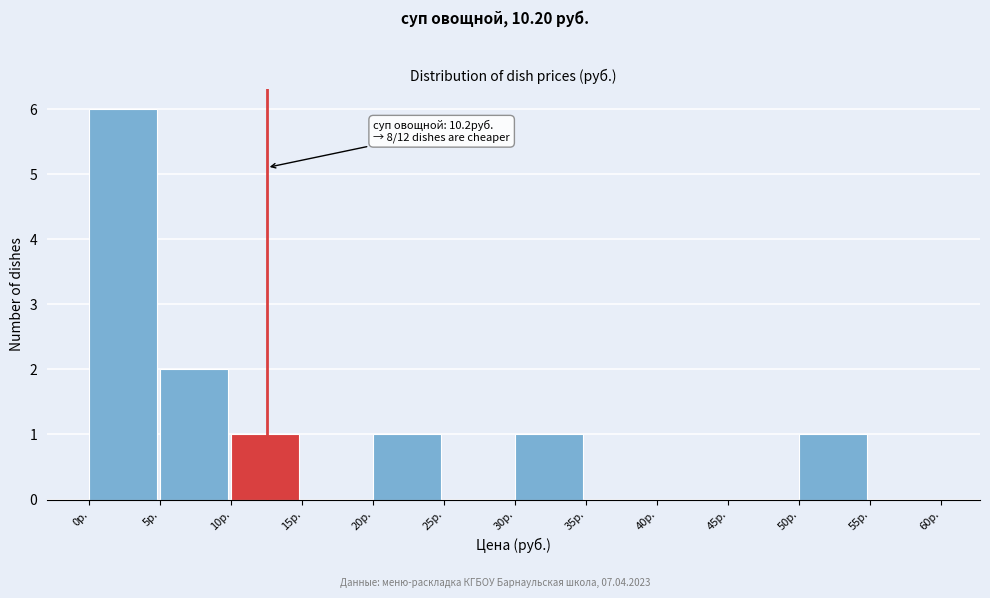

Over which range of the x-axis is the bar tallest?

0 to 5